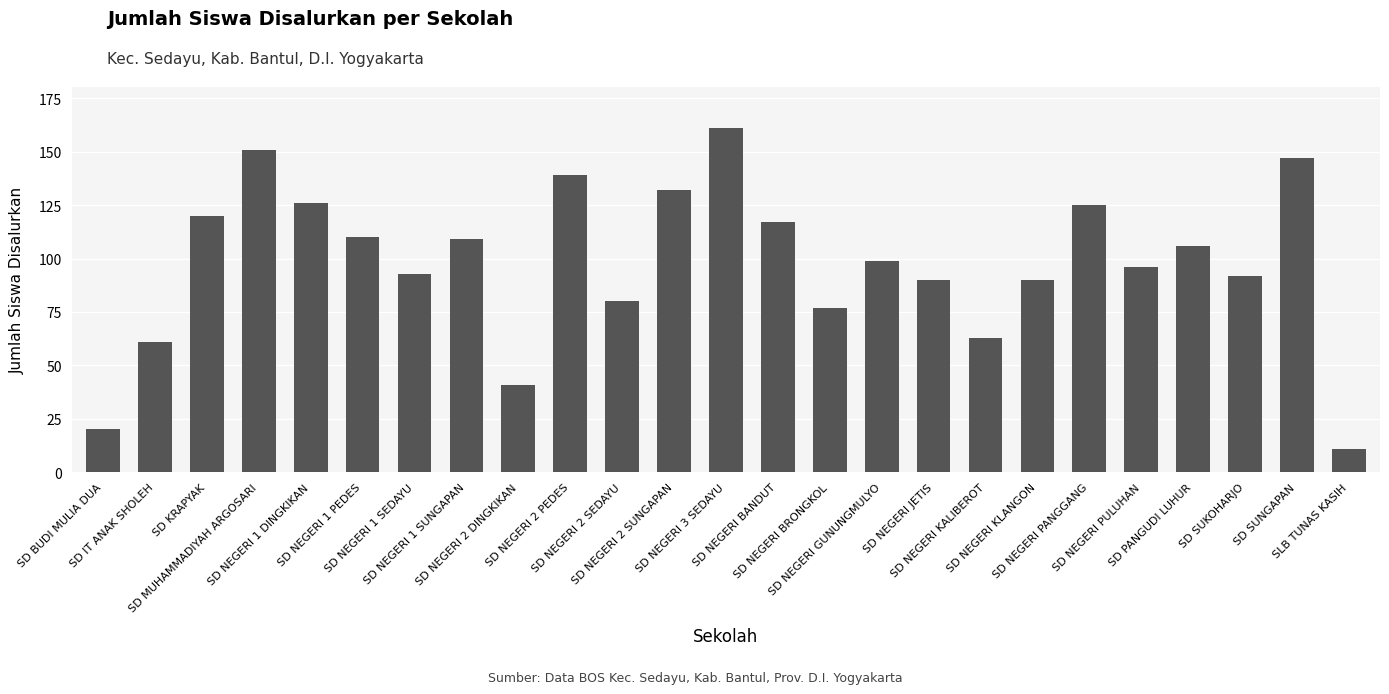

True or false: the data shows 28 at SD NEGERI 1 SEDAYU.

False